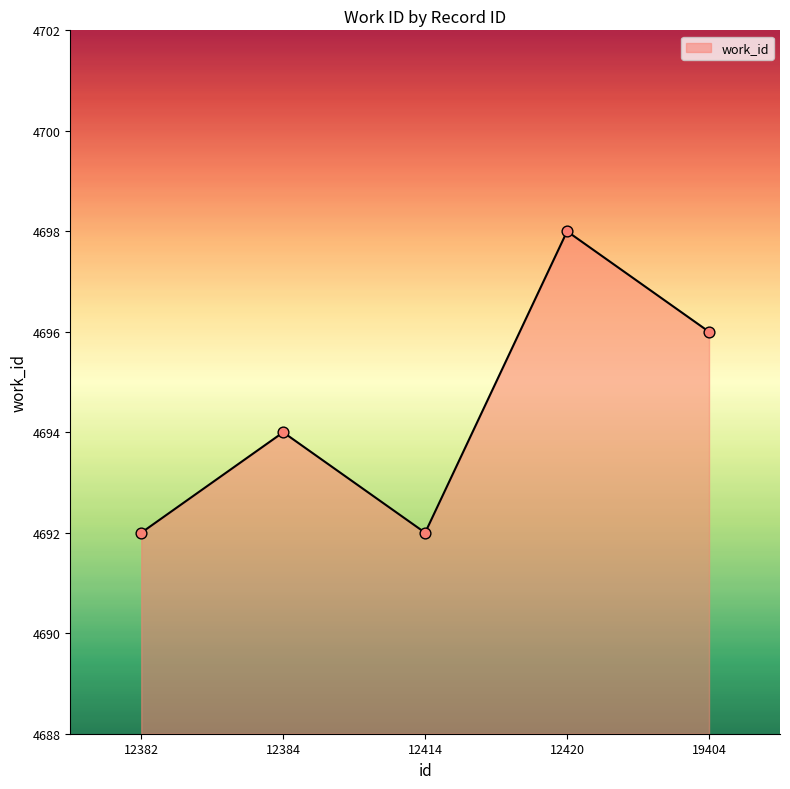

Between 12420 and 12384, which is larger?

12420